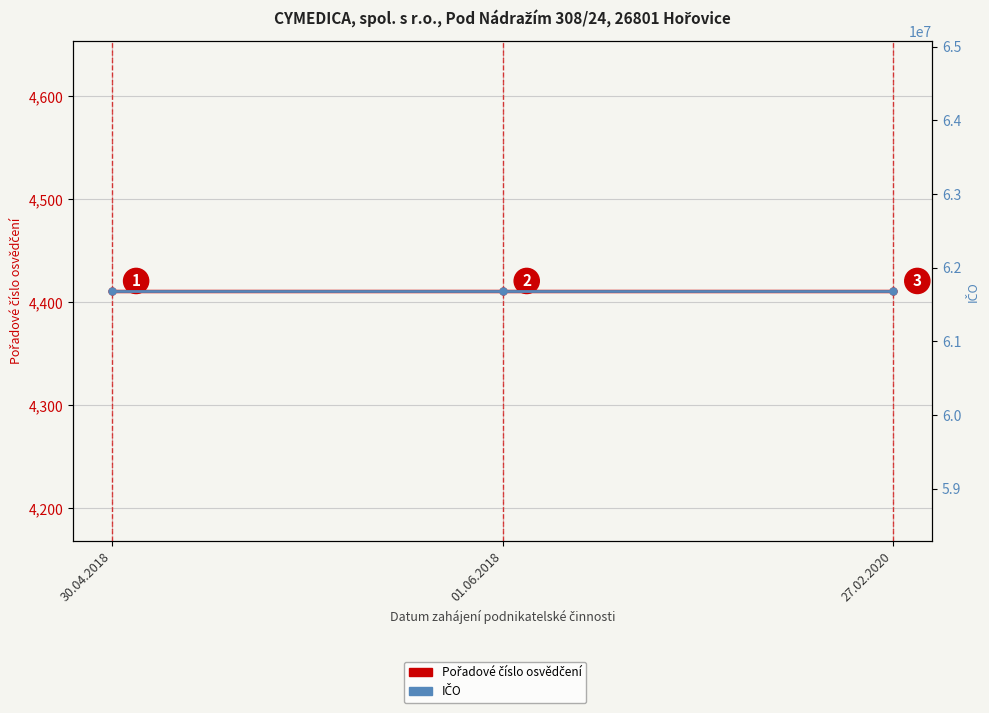

Rank the series by their maximum value, from lowest to highest.

Pořadové číslo osvědčení, IČO